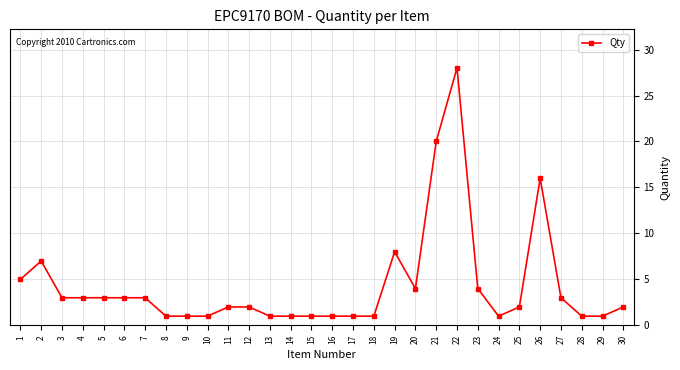

What is the value of the 7th point from the left?

3